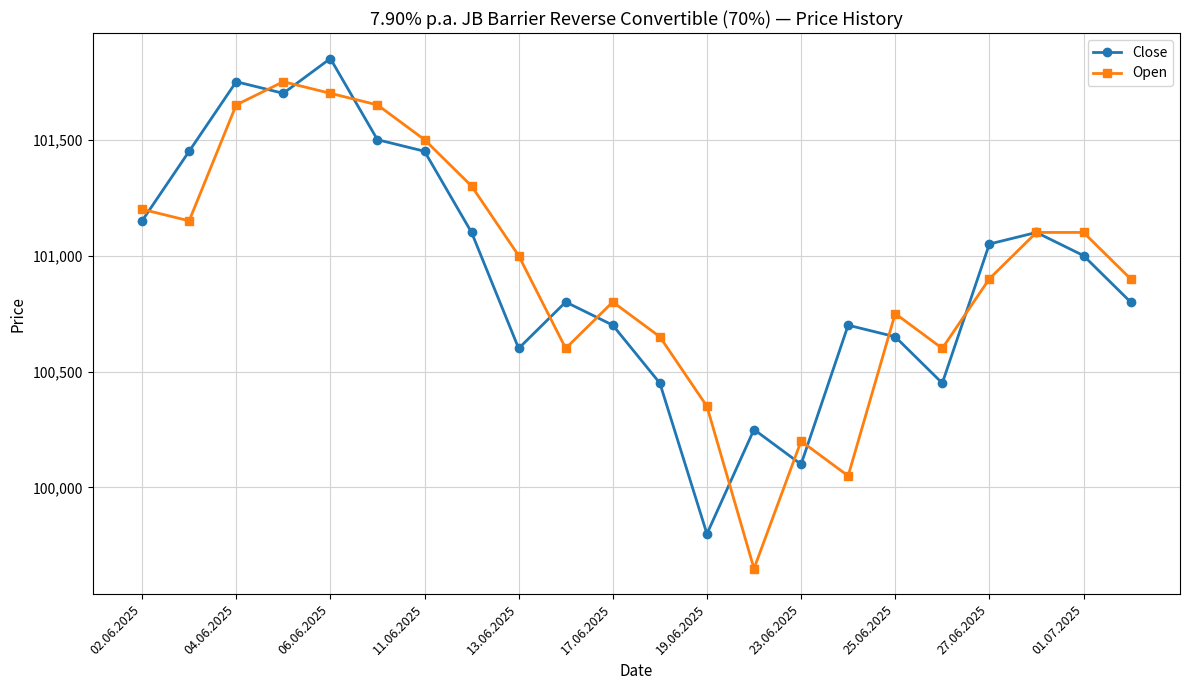

List the series in order of their peak value, lowest first.

Open, Close